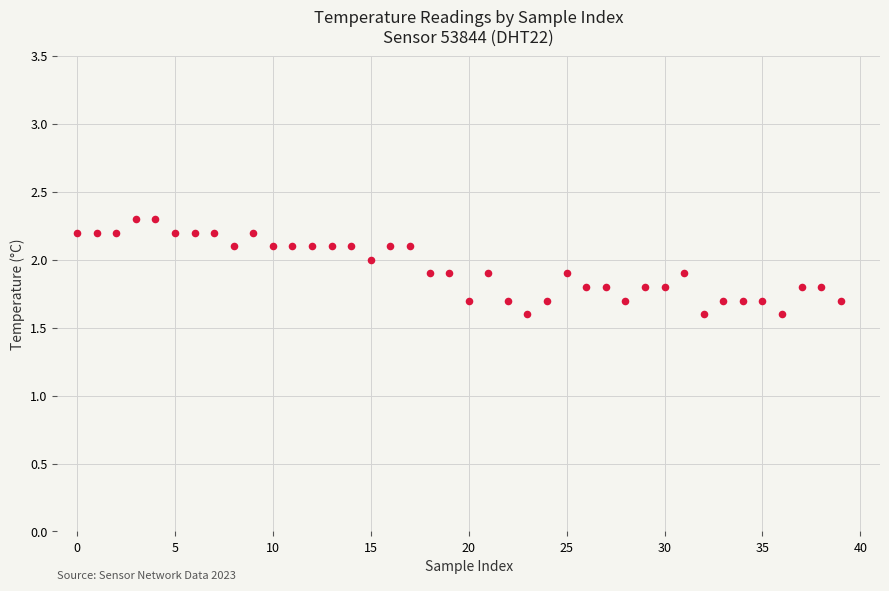

What is the range of Y values (max minus min)?

0.7